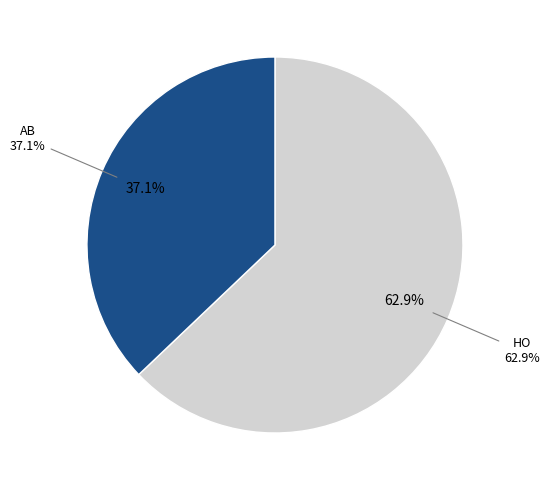

What portion of the pie excludes HO?

37.1%